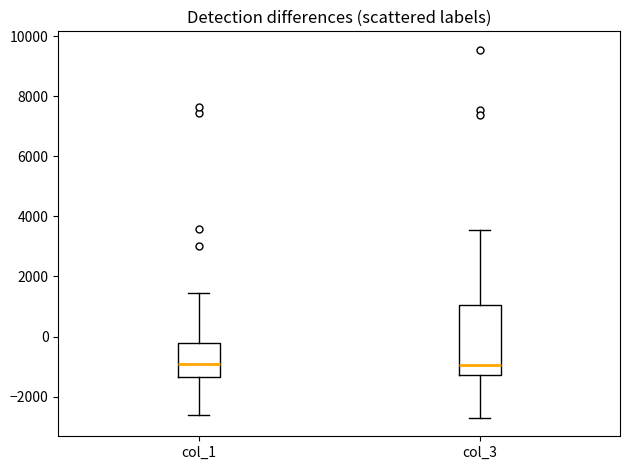

Where is the upper edge of the box for col_3 on the y-axis? The values are not printed on the chart, so give them approximately, as read against the axis.

1000